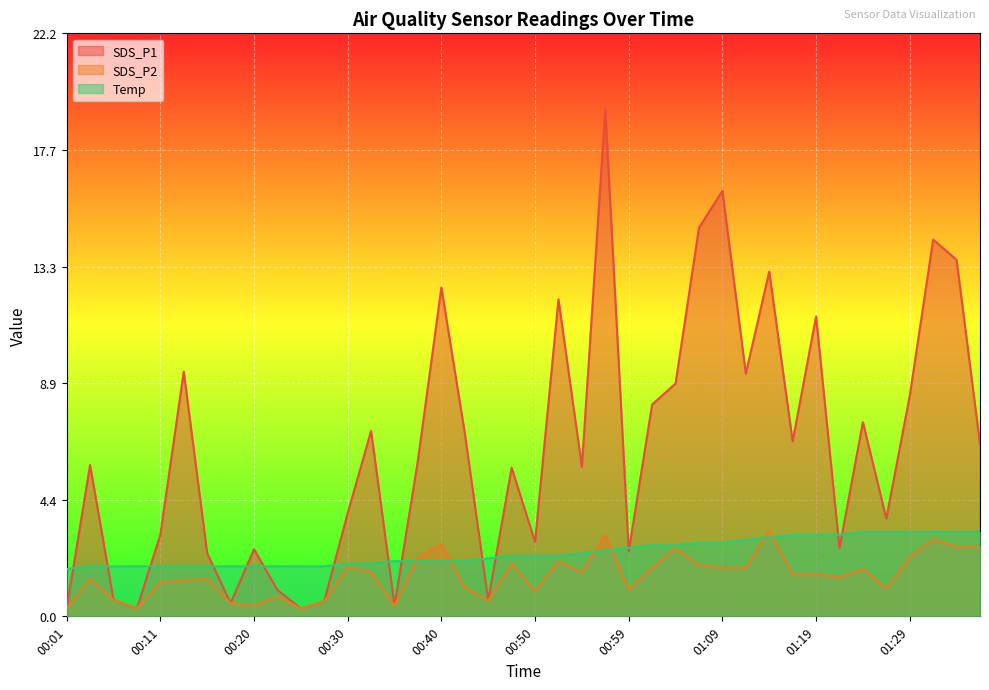

What is the label of the 17th point from the left?

00:40